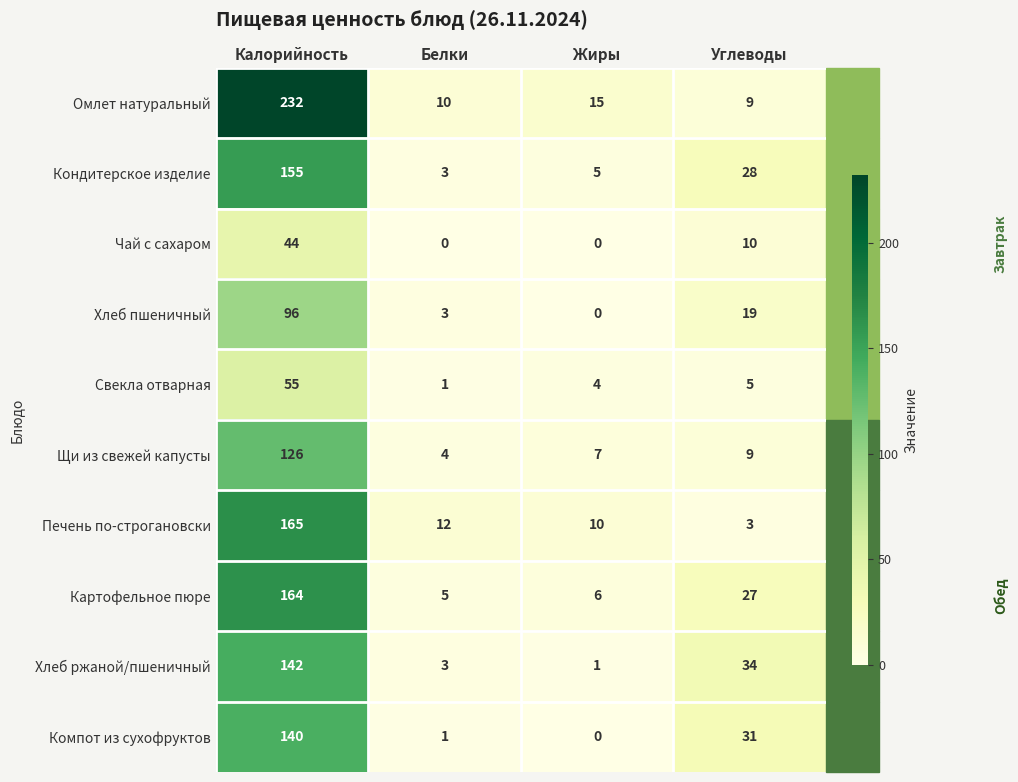

At how many categories does at least one series exceed 2?

4